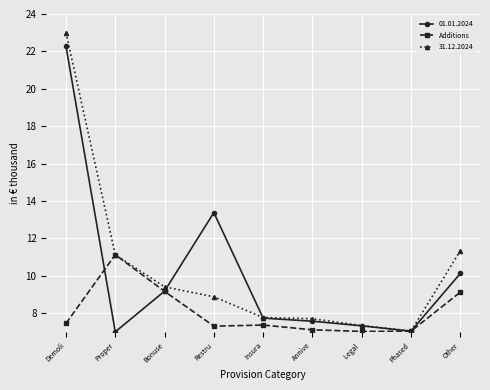

List the series in order of their peak value, highest first.

31.12.2024, 01.01.2024, Additions